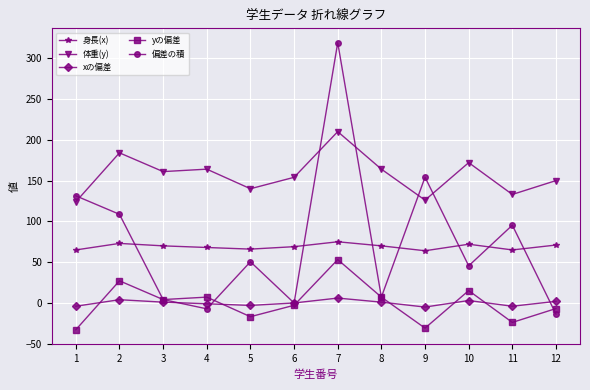

At which category does 偏差の積 reach its first local valley?

4